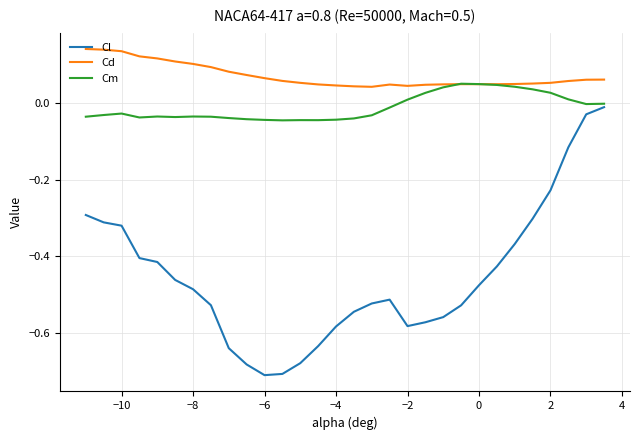

List the series in order of their overall mean, lowest first.

Cl, Cm, Cd